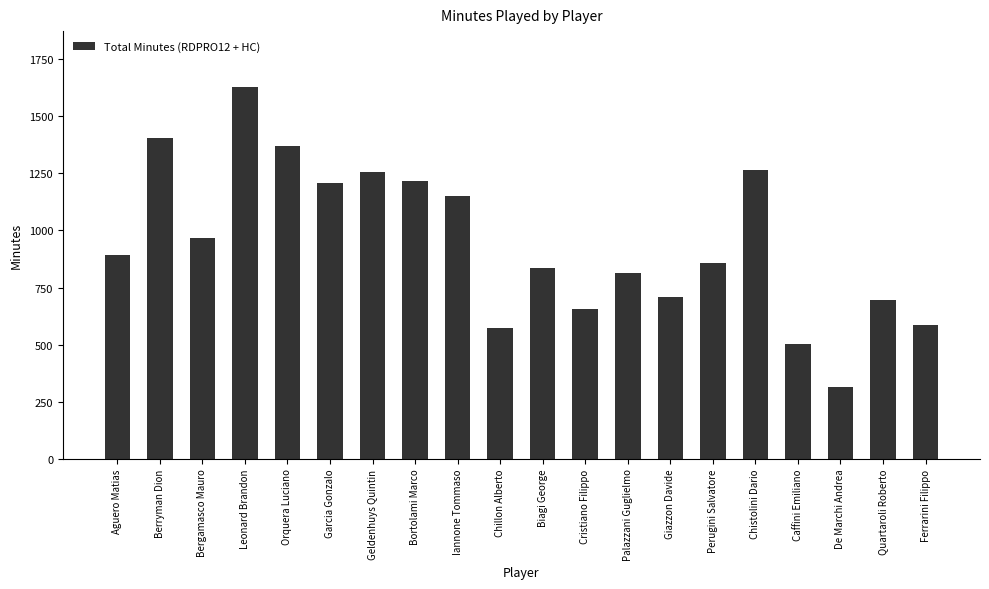

Approximately how many times larger is the value at Chistolini Dario compared to Chillon Alberto?

2.2